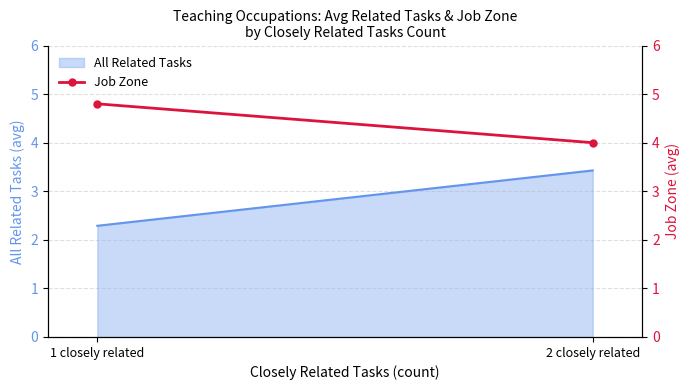

Approximately how many times larger is the value at 2 closely related compared to 1 closely related?

0.8